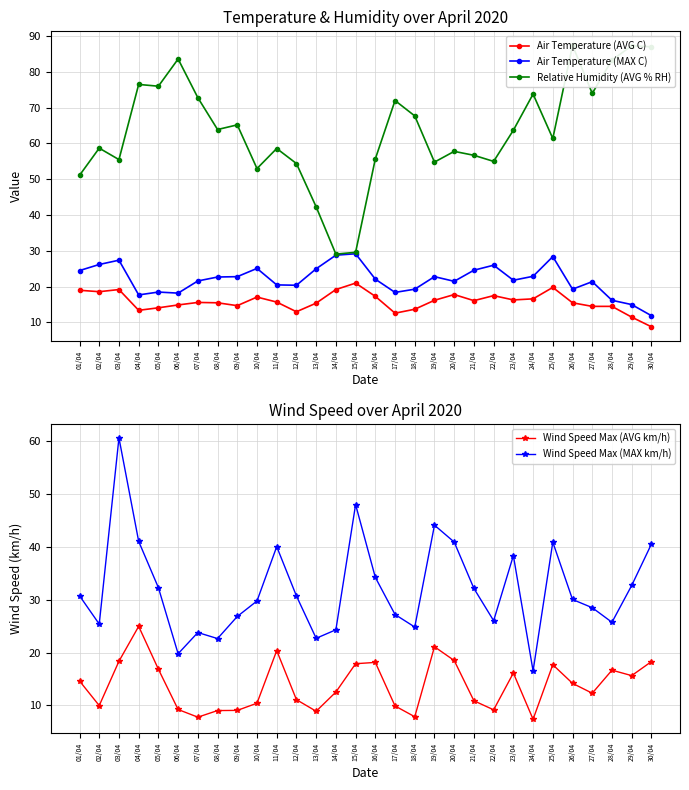

After their last crossing, which series has the higher values: Wind Speed Max (MAX km/h) or Air Temperature (AVG C)?

Wind Speed Max (MAX km/h)